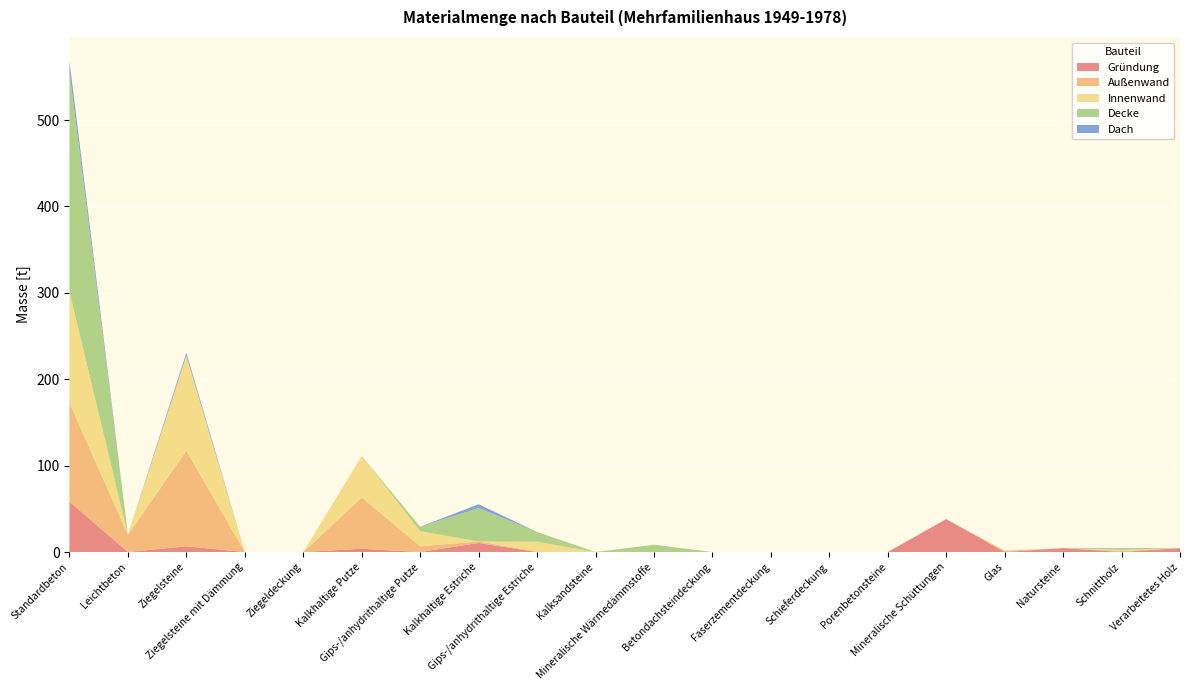

Reading left to right, transcribe all the data shown in this chart.

Gründung: 58.3	0.0	6.6	0.0	0.0	3.8	0.0	10.5	0.0	0.0	0.0	0.0	0.0	0.0	0.0	38.1	0.0	4.5	0.0	4.5
Außenwand: 114.1	19.8	110.7	0.0	0.0	59.3	6.6	1.7	0.6	0.0	0.0	0.0	0.0	0.0	0.0	0.0	1.4	0.0	1.1	0.0
Innenwand: 128.7	0.0	110.0	0.0	0.0	48.2	17.6	0.0	11.3	0.0	0.0	0.0	0.0	0.0	0.0	0.0	0.3	0.0	1.4	0.2
Decke: 254.1	0.0	0.0	0.0	0.0	0.0	5.0	38.8	11.3	0.0	8.5	0.0	0.0	0.0	0.0	0.0	0.0	0.0	1.7	0.0
Dach: 12.7	0.0	3.4	0.0	0.0	0.0	0.0	4.4	0.0	0.0	0.0	0.0	0.0	0.0	0.0	0.0	0.0	0.0	0.4	0.0